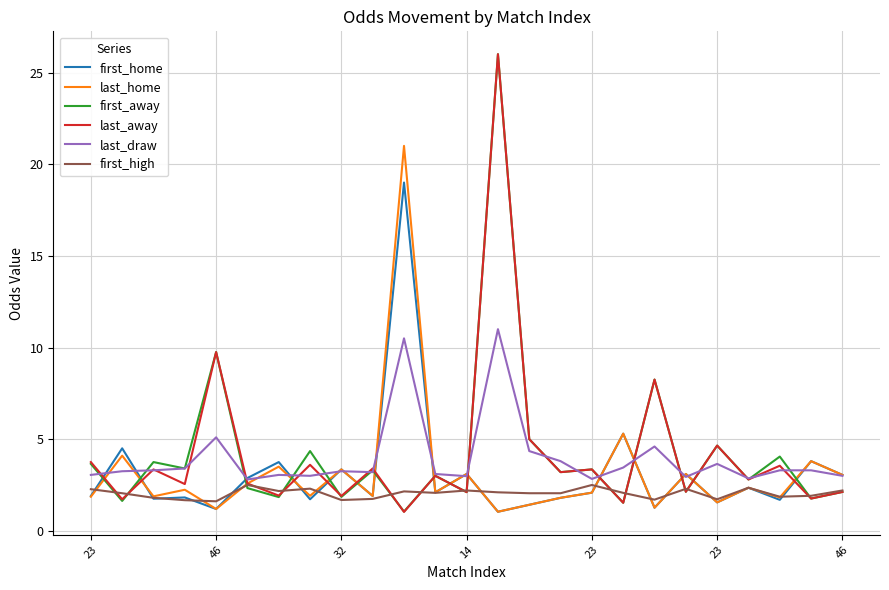

What is the highest value of the last_home series?

21.0